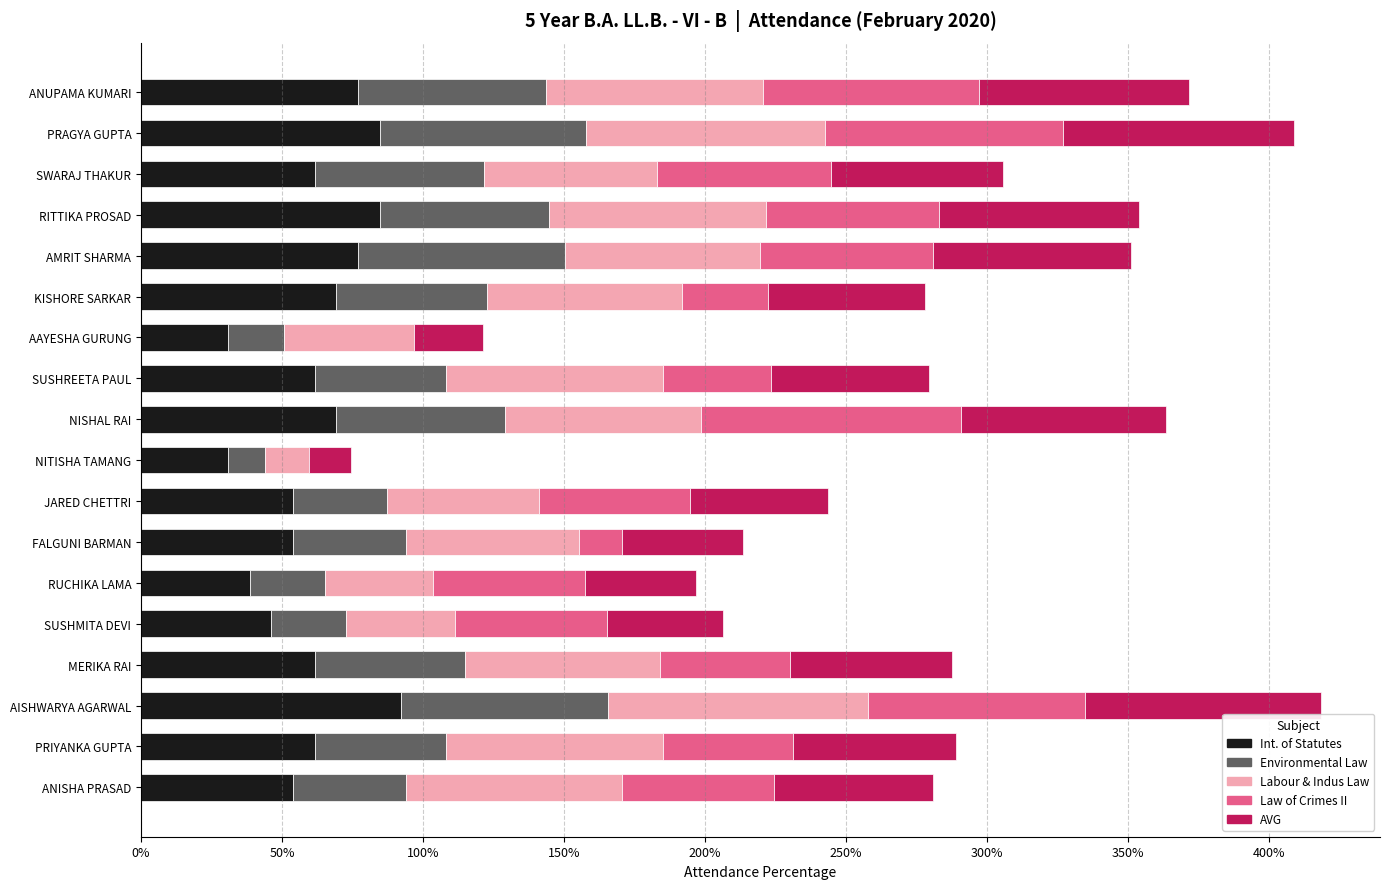

What are all the series names shown in the legend?

Int. of Statutes, Environmental Law, Labour & Indus Law, Law of Crimes II, AVG